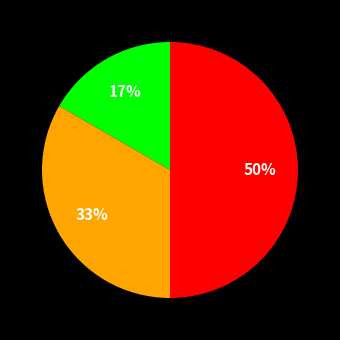

To the nearest percent, what is the difference between the largest and smallest slice percentages?

33%